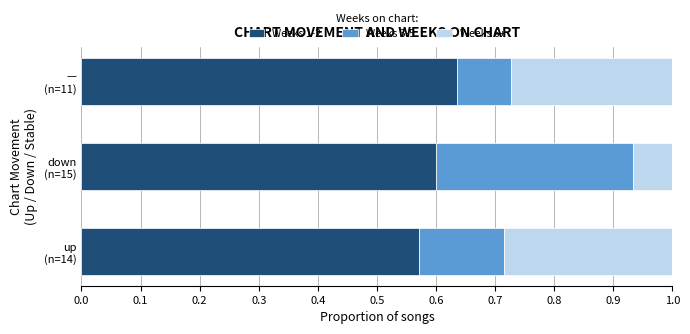

Count the Weeks 1-2 values in the range 0 to 1.

3